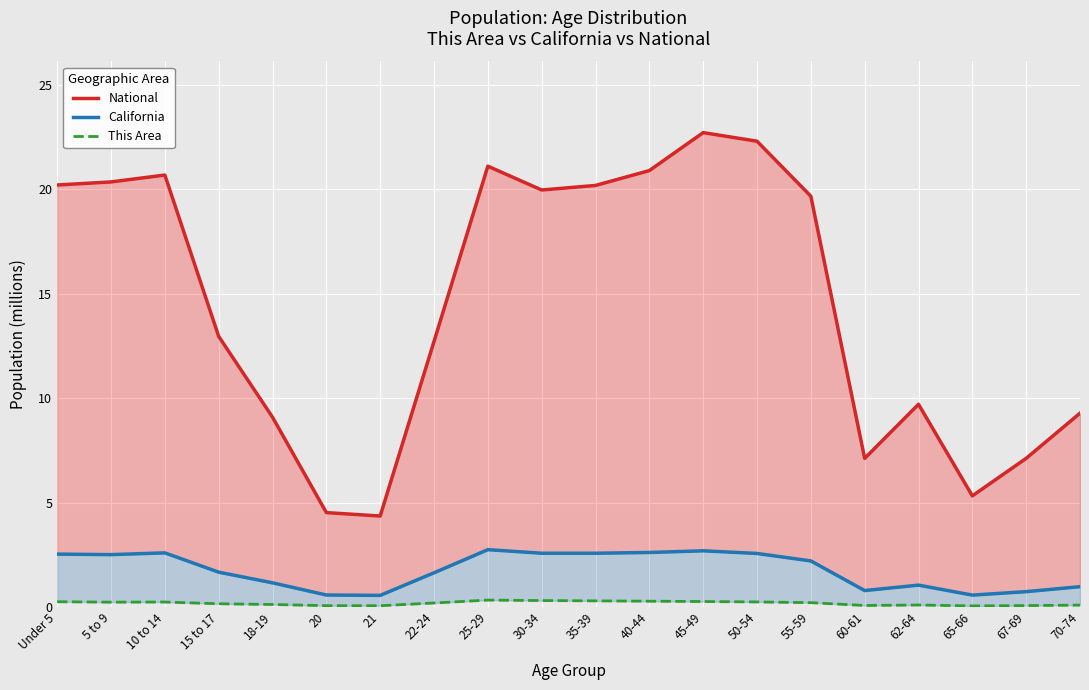

What is the label of the 5th point from the left?

18-19